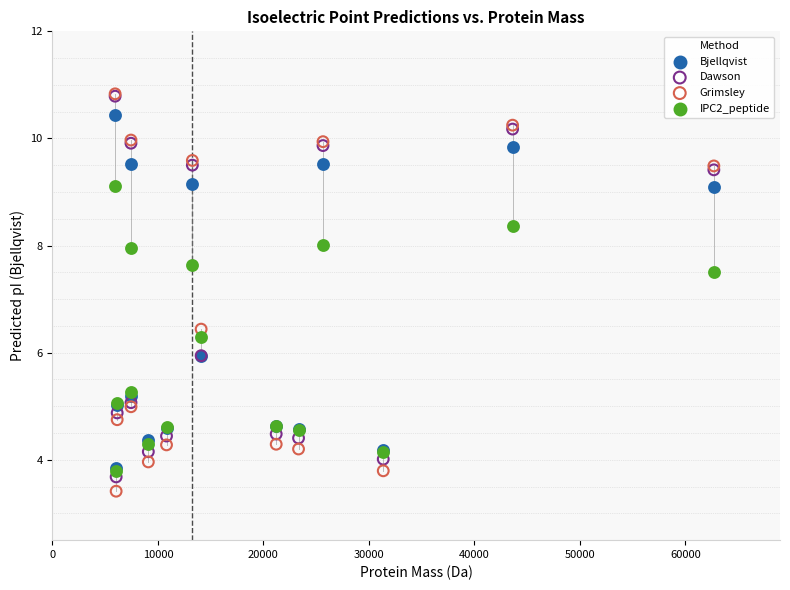

Which series contains the lowest Y value?

Grimsley